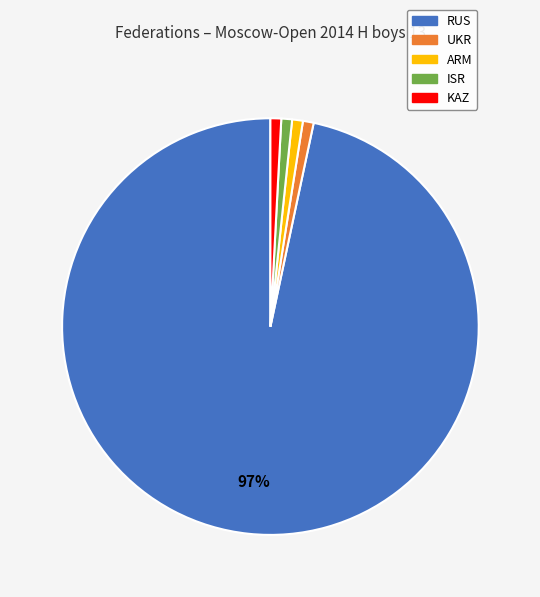

Do RUS and UKR together represent more than half of the pie?

Yes